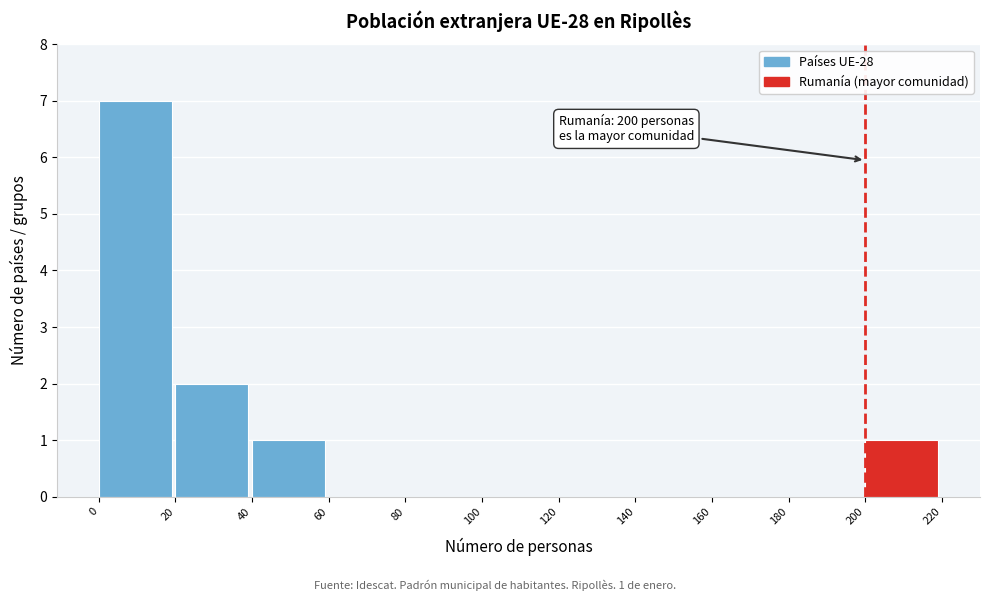

Over which range of the x-axis is the bar tallest?

0 to 20